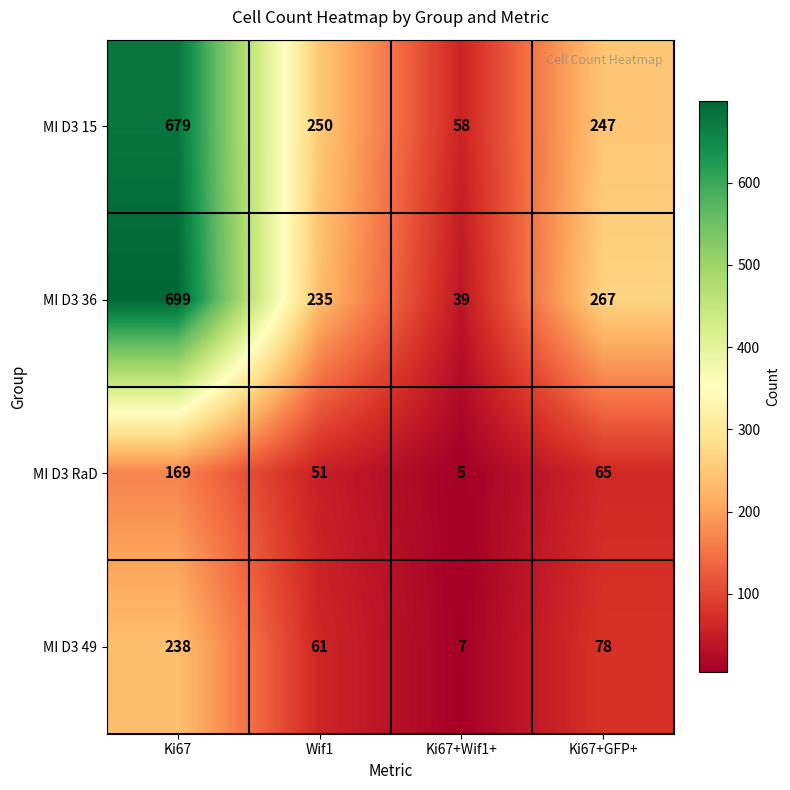

The value of MI D3 15 at Ki67+GFP+ is 336. True or false?

False